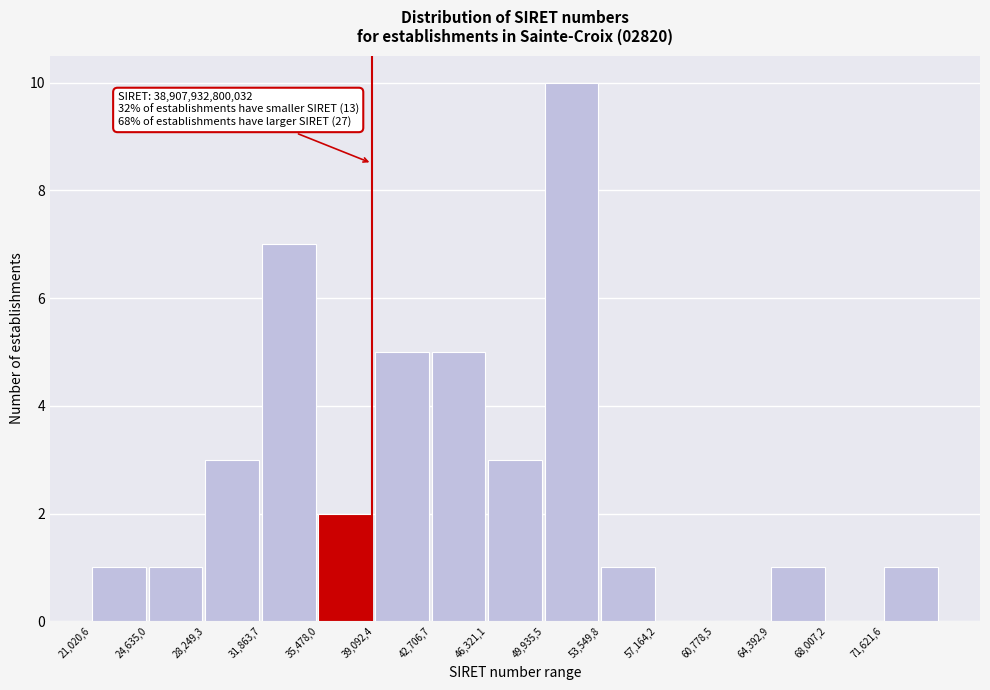

Reading left to right, what are all the values shown in this chart?

21,020,6=1	24,635,0=1	28,249,3=3	31,863,7=7	35,478,0=2	39,092,4=5	42,706,7=5	46,321,1=3	49,935,5=10	53,549,8=1	57,164,2=0	60,778,5=0	64,392,9=1	68,007,2=0	71,621,6=1